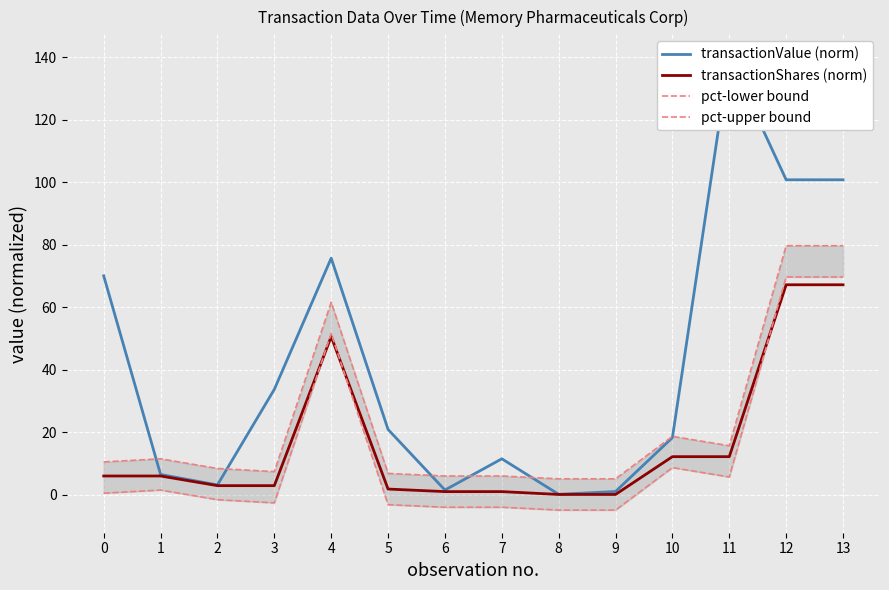

List the series in order of their peak value, highest first.

transactionValue (norm), pct-upper bound, pct-lower bound, transactionShares (norm)